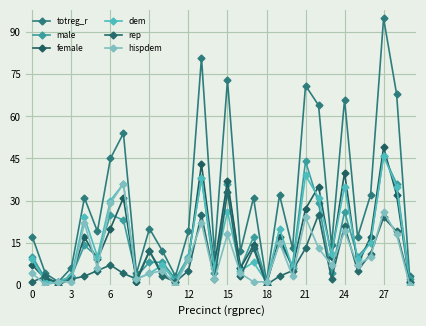

How many data points in female are less than 10?

15